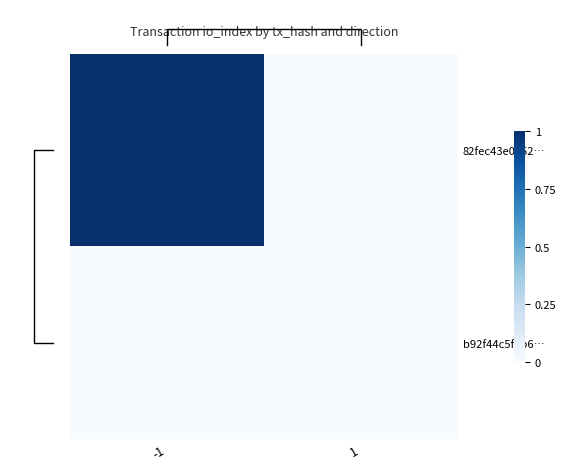

At which label is b92f44c5f2b6… closest to 0?

-1